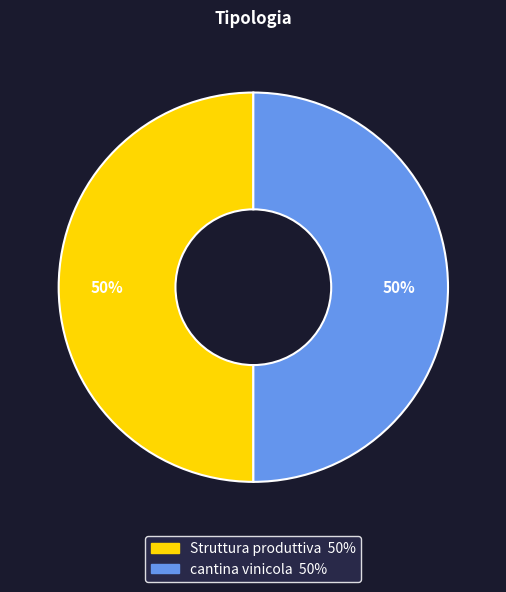

Is it true that cantina vinicola is 63% of the pie?

False